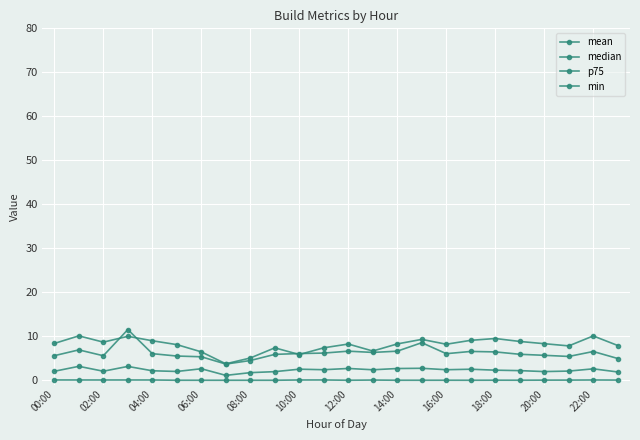

How many data points does each series have?

24